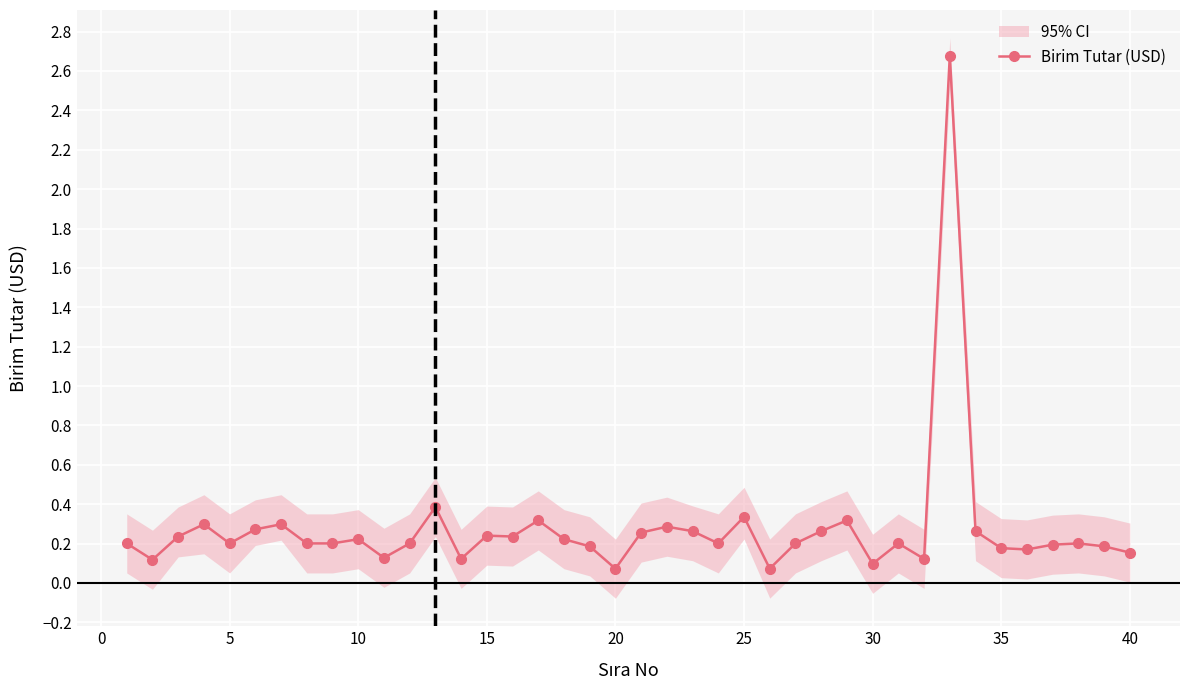

True or false: Birim Tutar (USD) has more than 2 interior local peaks.

True